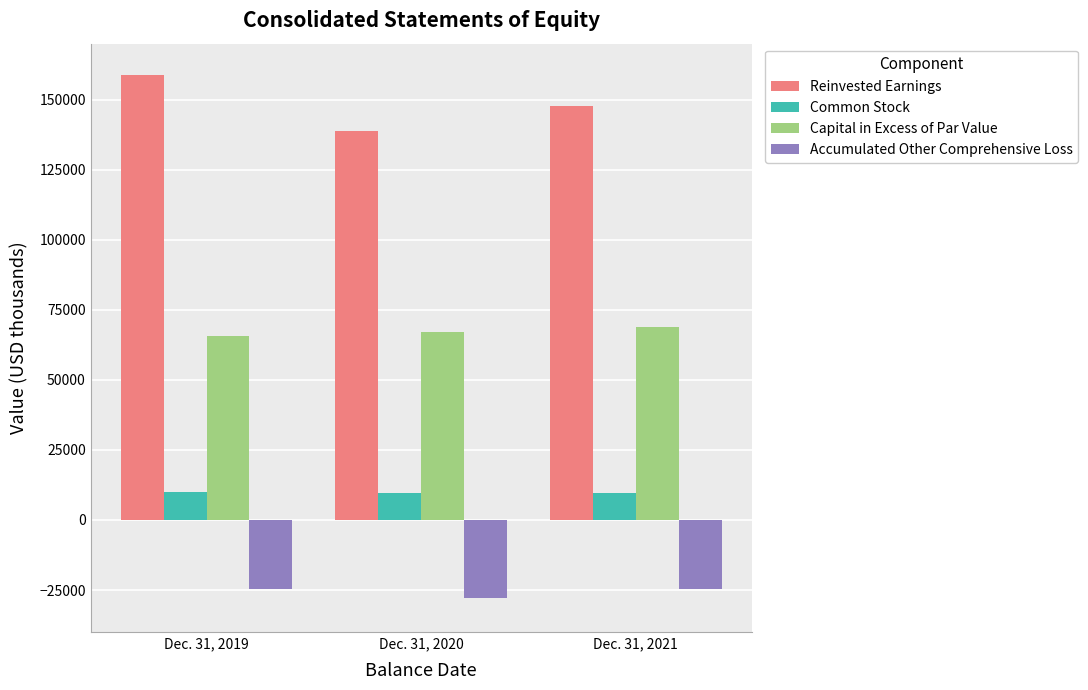

True or false: Reinvested Earnings has a value of 69070 at Dec. 31, 2020.

False